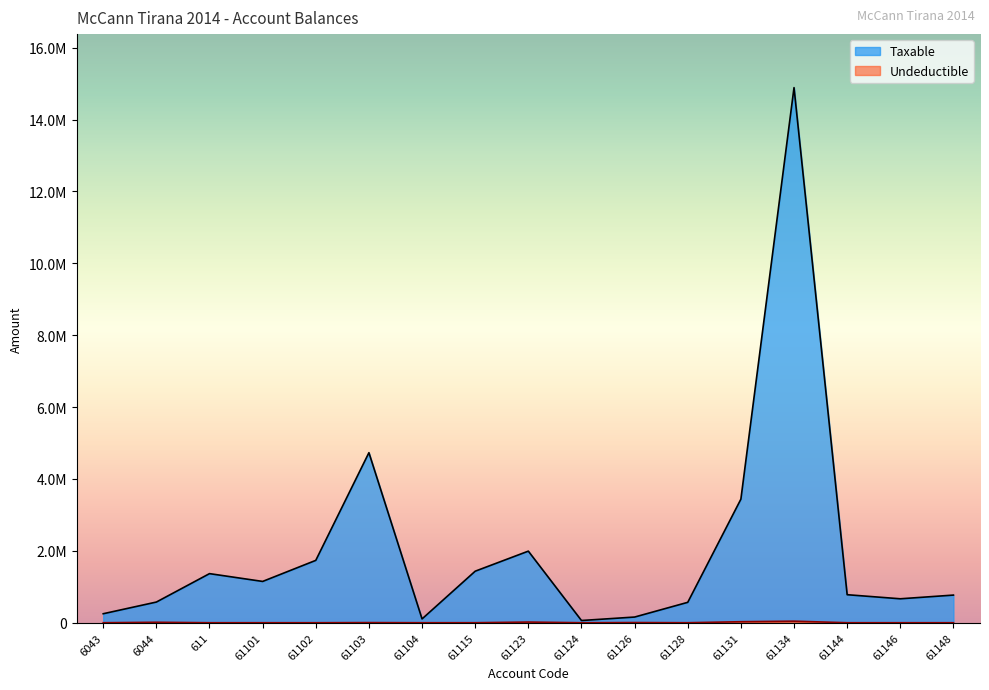

Is it true that Undeductible equals 250.0 at 61115?

True